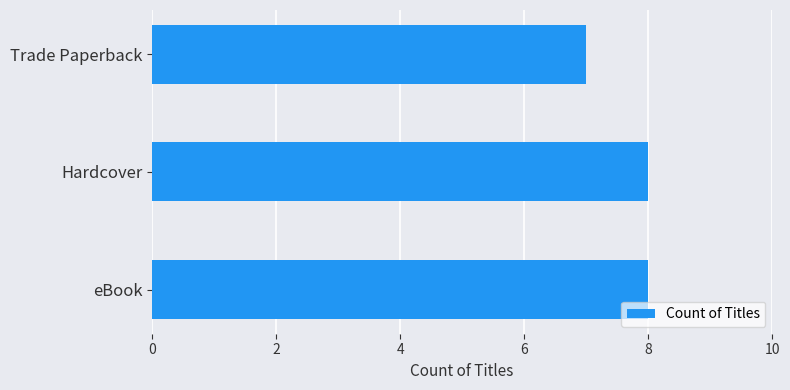

What is the difference between the maximum and minimum values?

1